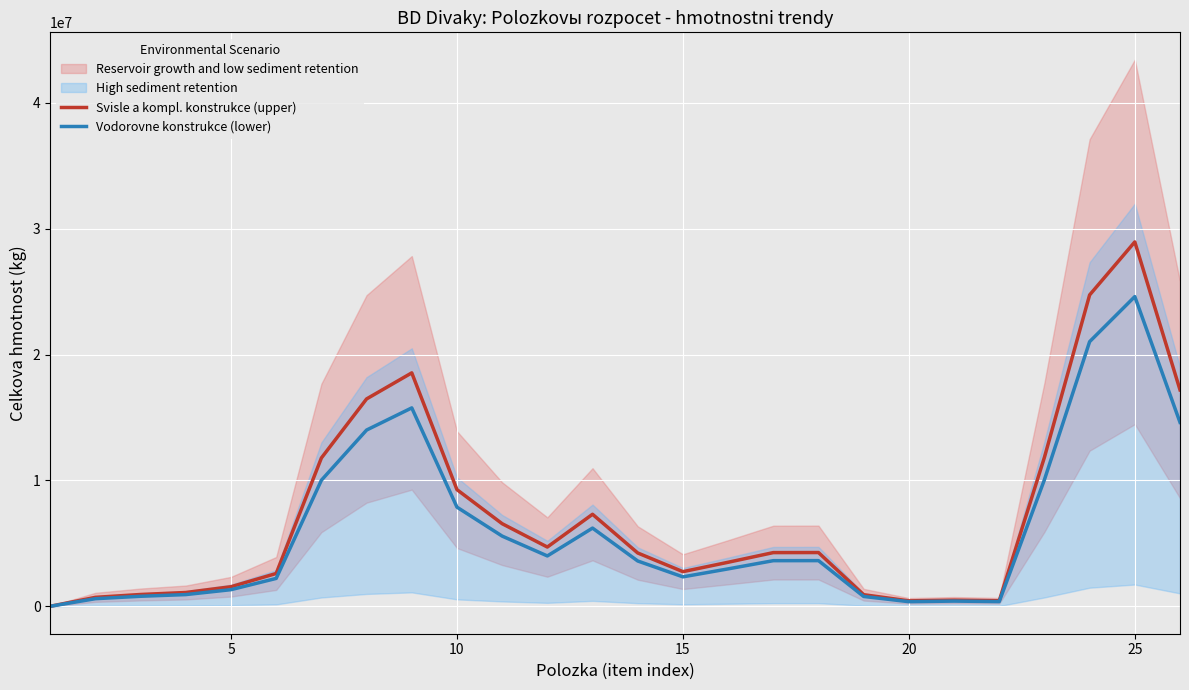

What is the maximum value for Vodorovne konstrukce (lower)?

24598769.5